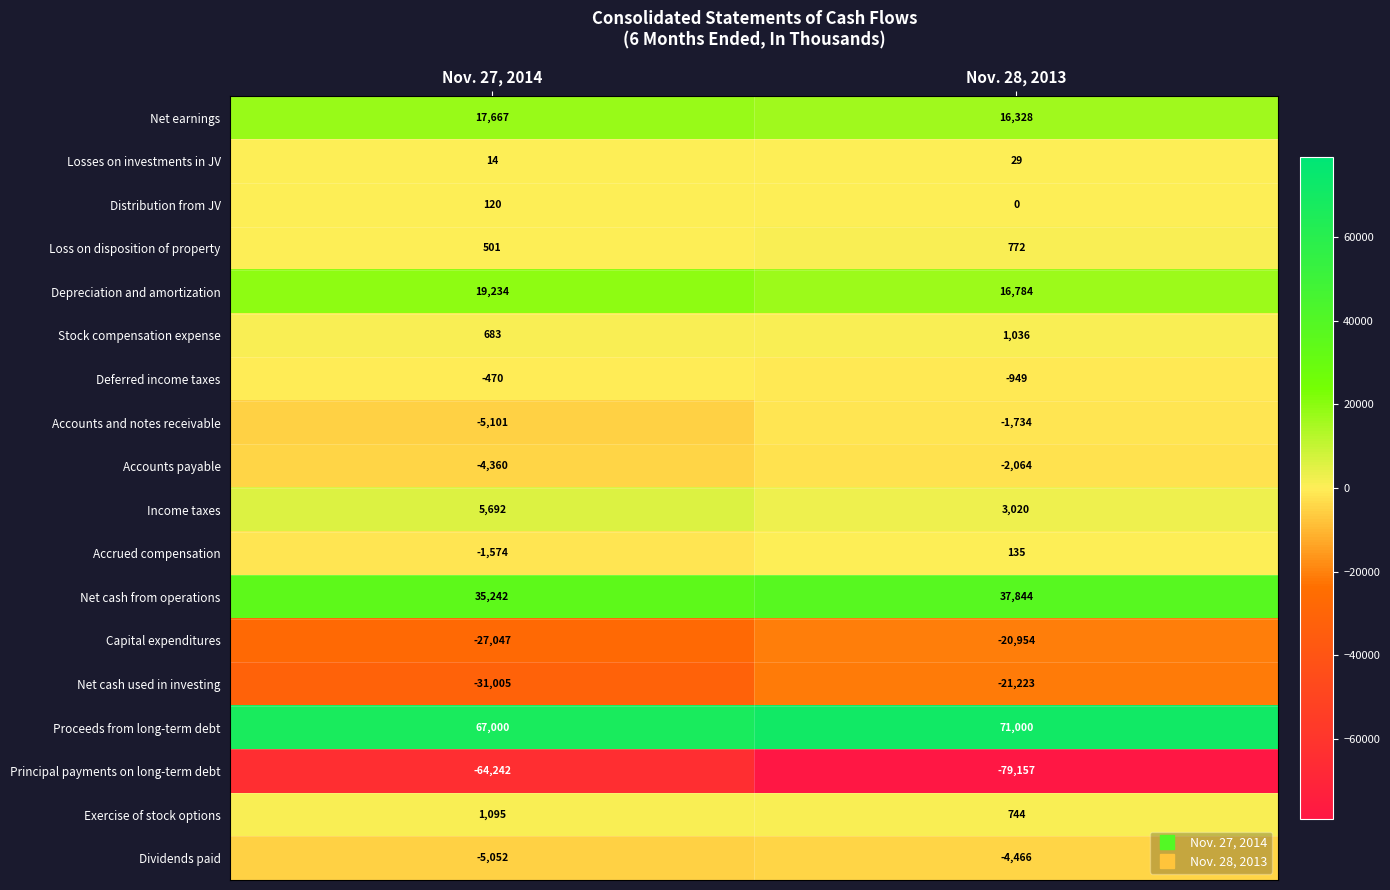

Is it true that Accrued compensation equals -937 at Nov. 27, 2014?

False